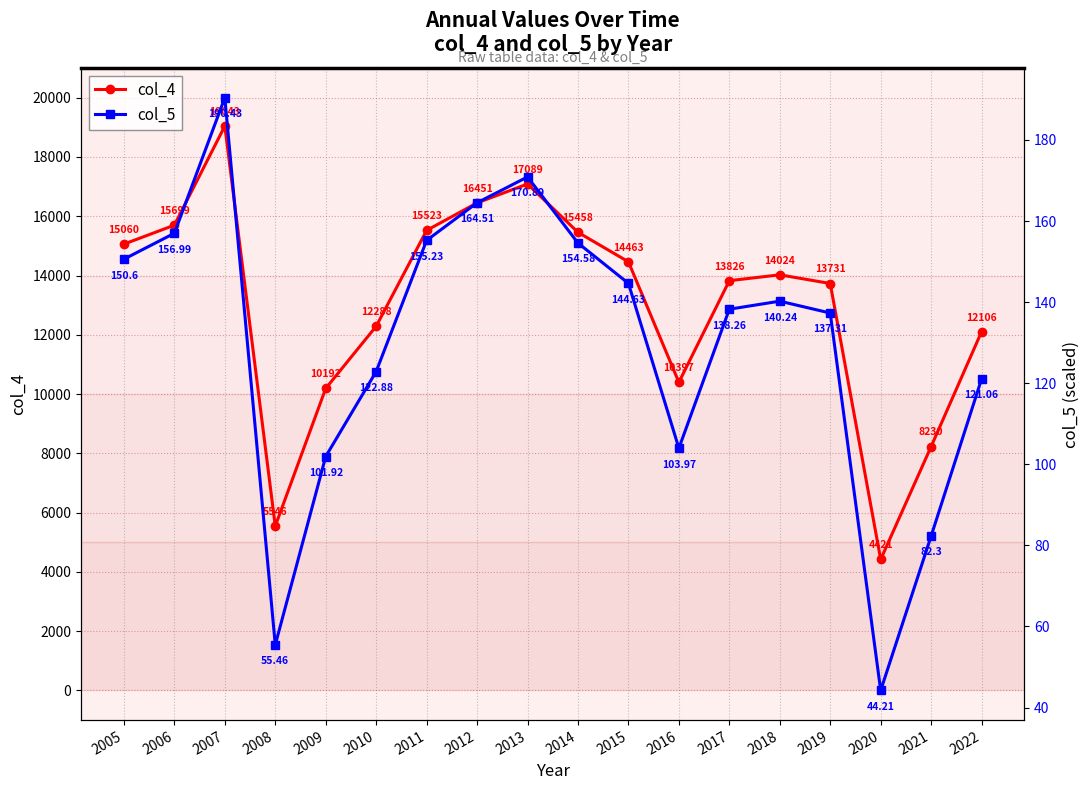

True or false: col_4 and col_5 intersect in this chart.

False